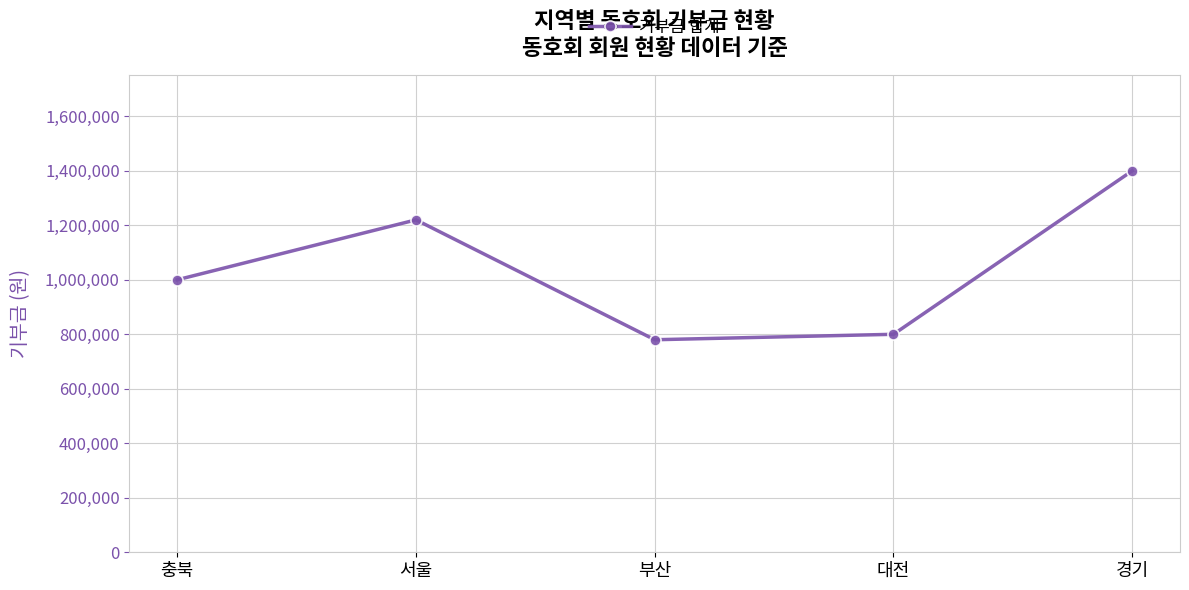

The chart shows a value of 1220000 at 서울. True or false?

True